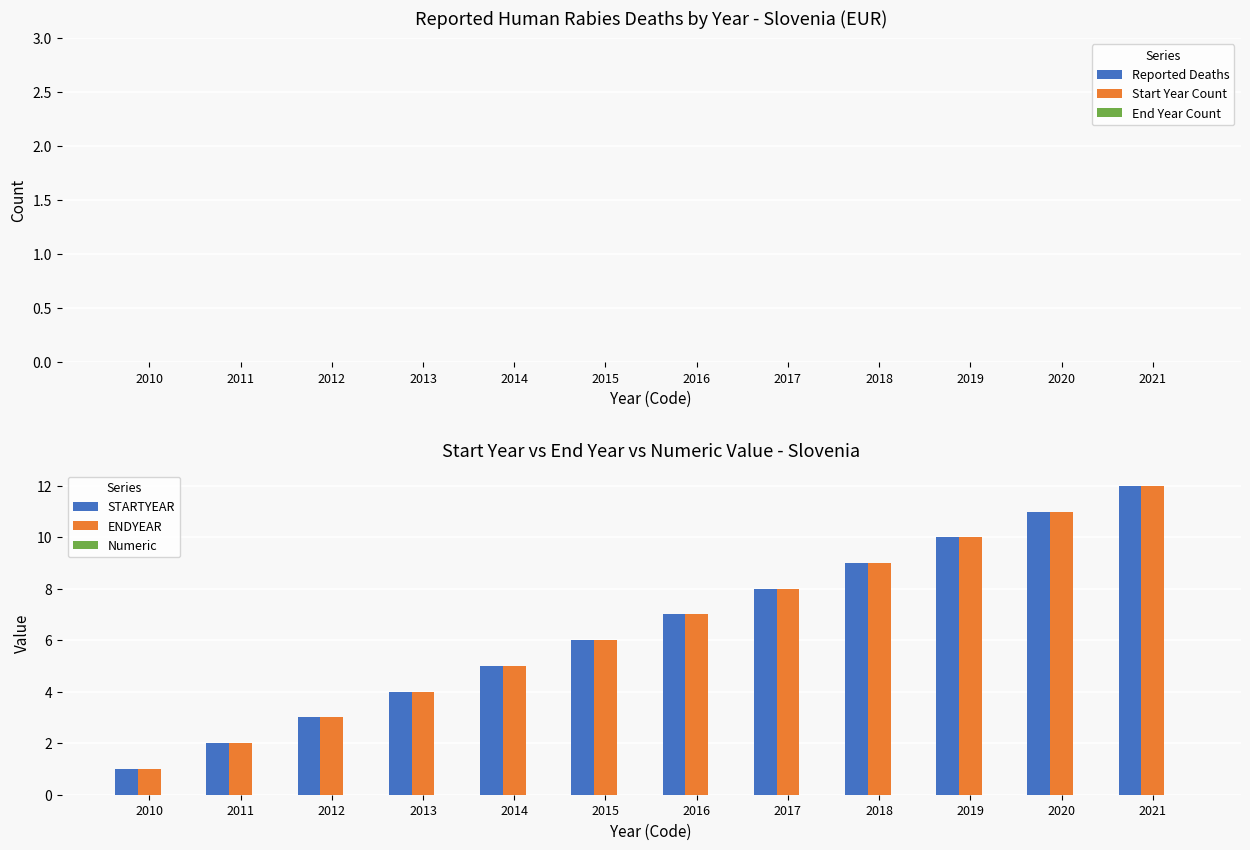

What is the greatest value displayed?

12